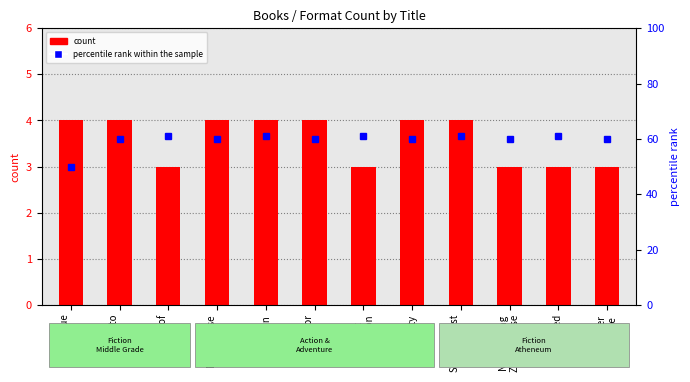

Between Nighthouse
Keeper and Season Most
Unfair, which series saw the biggest shift?

percentile rank within the sample